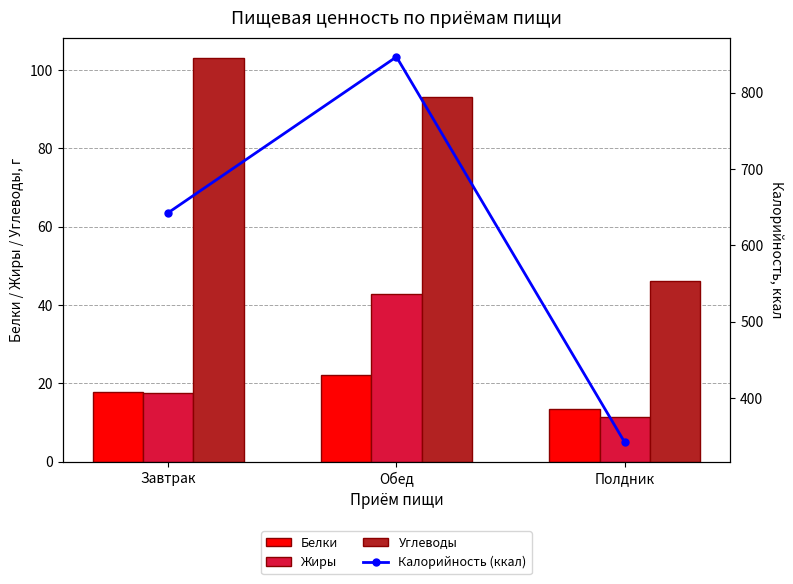

What is the smallest value displayed?

11.5